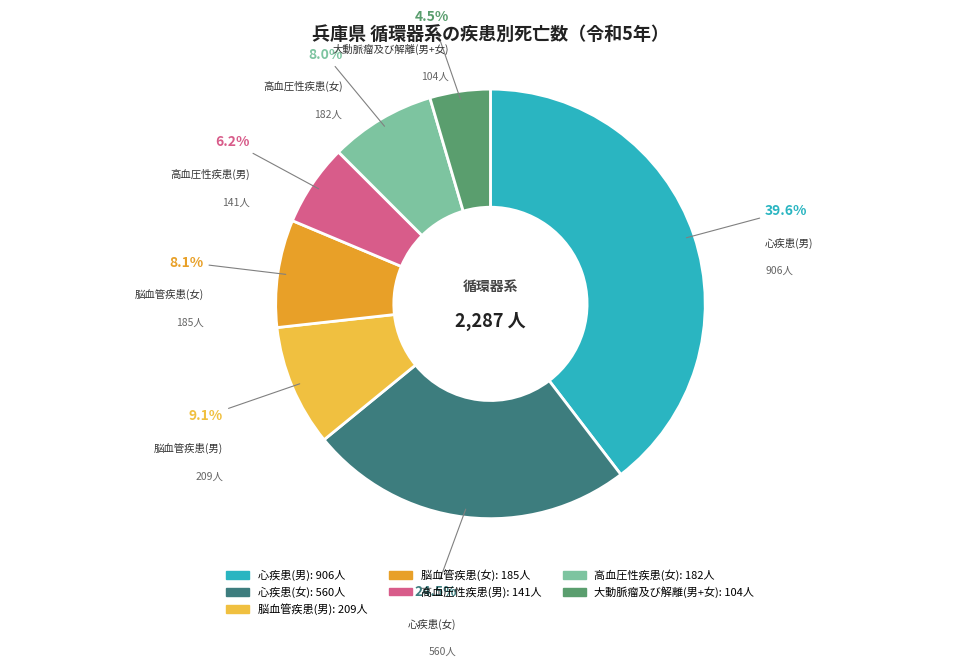

What portion of the pie excludes 脳血管疾患(男)?

90.9%